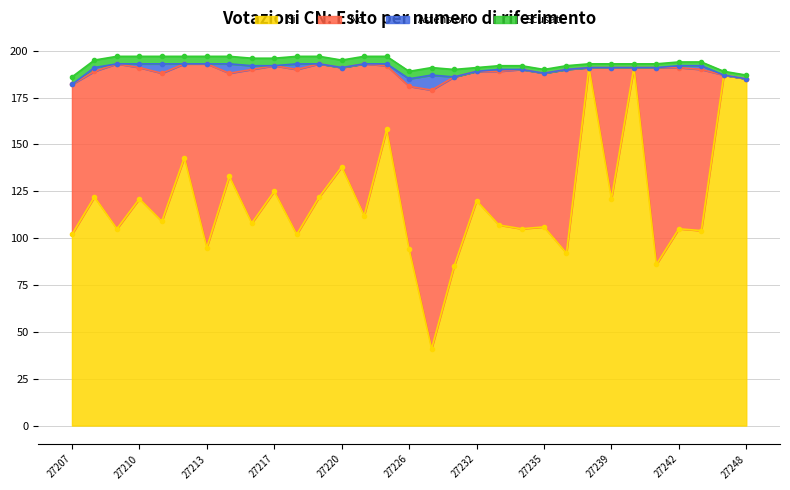

True or false: No and Astensioni cross at least once.

False